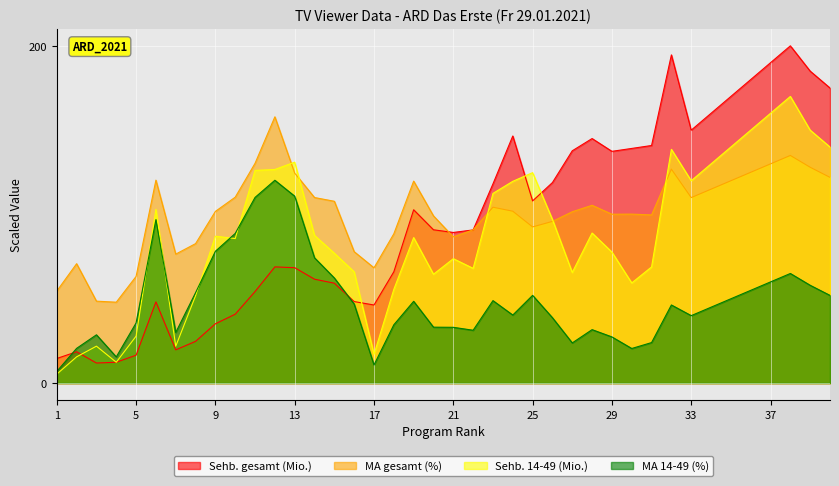

What is the total value across all series at 37?

540.0